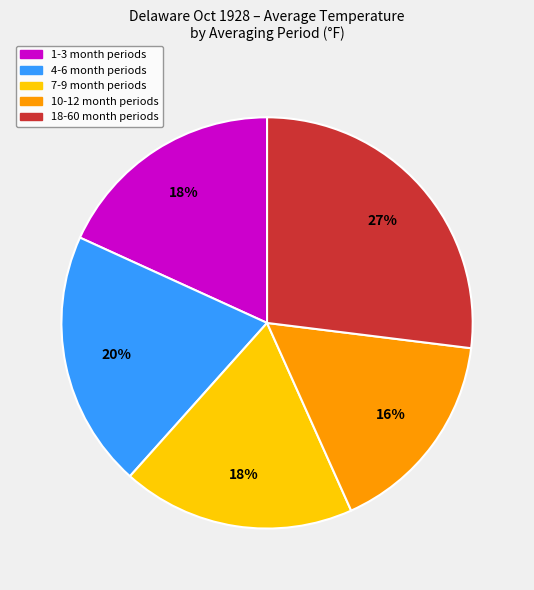

Is there a majority slice in this chart?

No